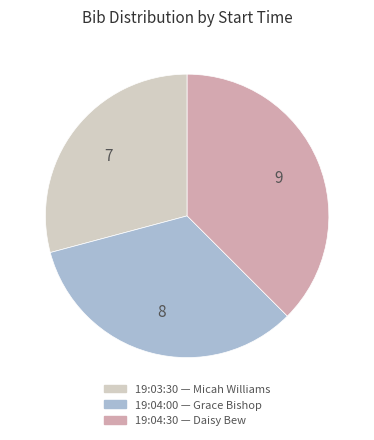

Is it true that 19:03:30 is 15% of the pie?

False